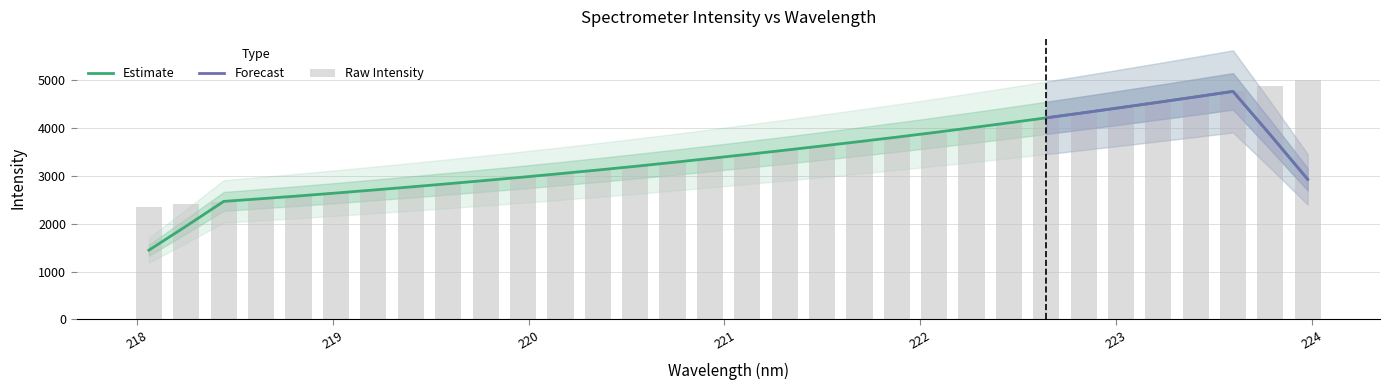

List the labels in order of value, smallest first.

218.0596, 218.2508, 218.442, 218.6332, 218.8244, 219.0156, 219.2067, 219.3979, 219.589, 219.7801, 219.9712, 220.1623, 220.3533, 220.5444, 220.7354, 220.9264, 221.1174, 221.3083, 221.4993, 221.6902, 221.8812, 222.0721, 222.263, 222.4538, 222.6447, 222.8355, 223.0264, 223.2172, 223.408, 223.5987, 223.7895, 223.9802